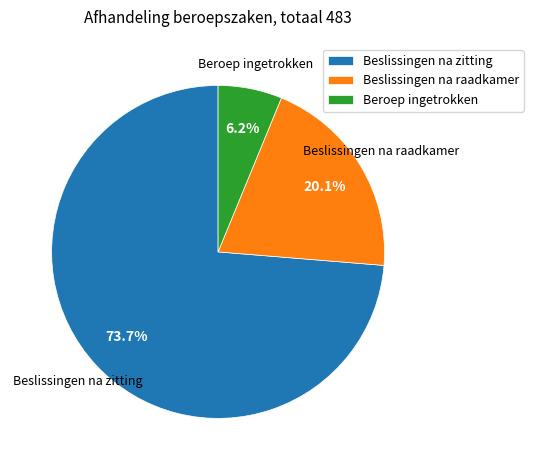

To the nearest percent, what is the average slice percentage?

33%